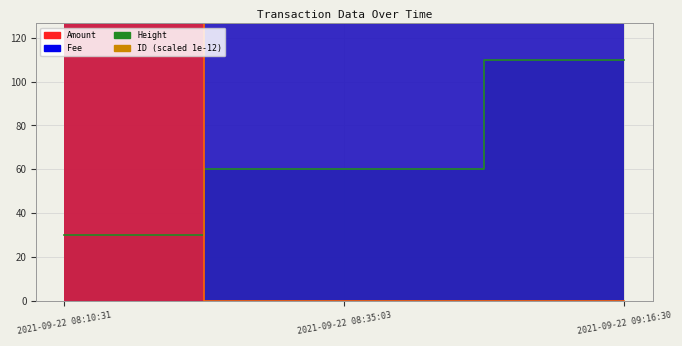

What are all the series names shown in the legend?

Amount, Fee, Height, ID_scaled